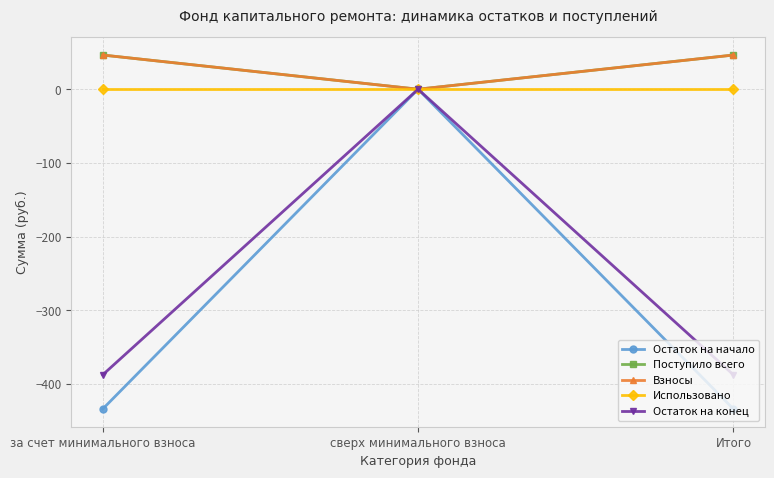

Is this an area chart (filled region under the line)?

No